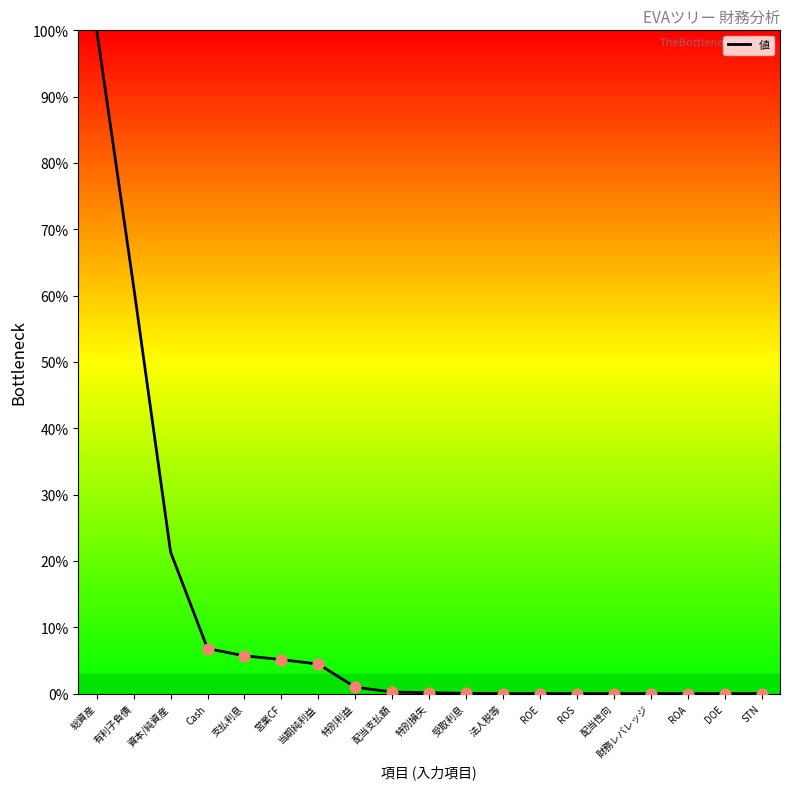

What is the change in value from 有利子負債 to ROE?

-61.3